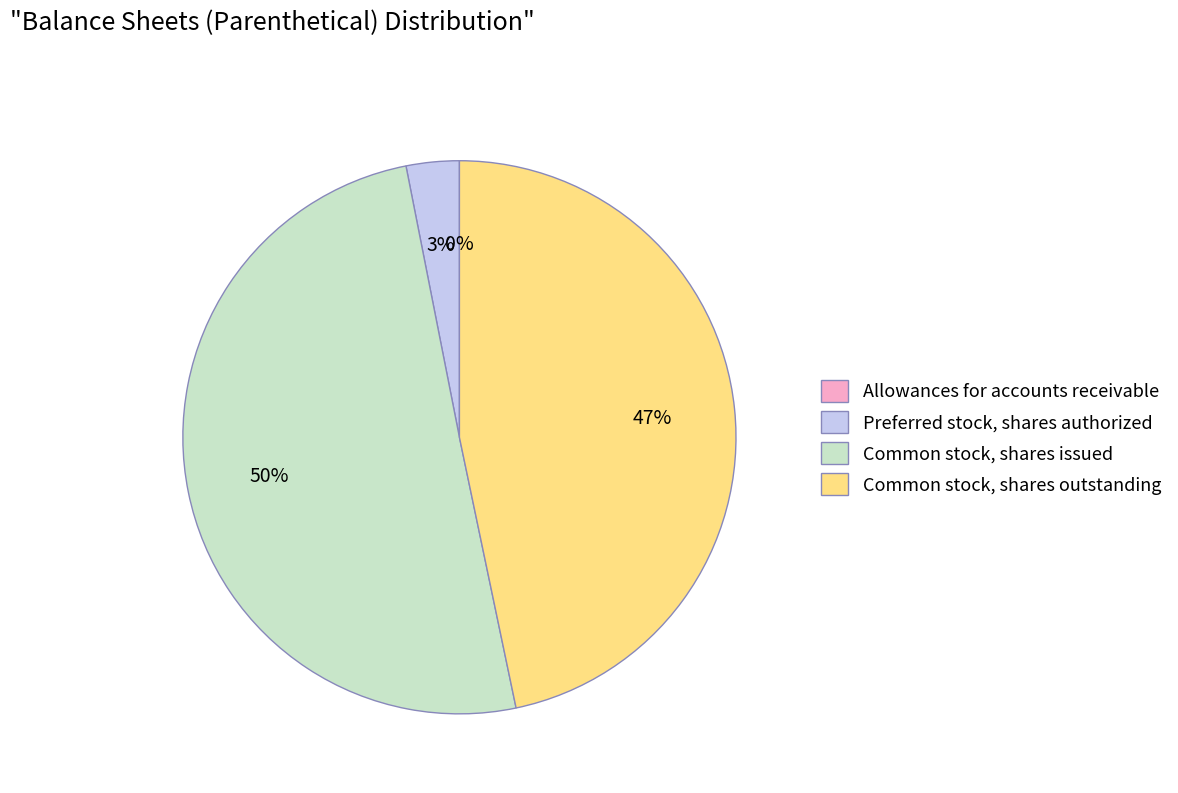

True or false: Common stock, shares outstanding accounts for 53% of the total.

False